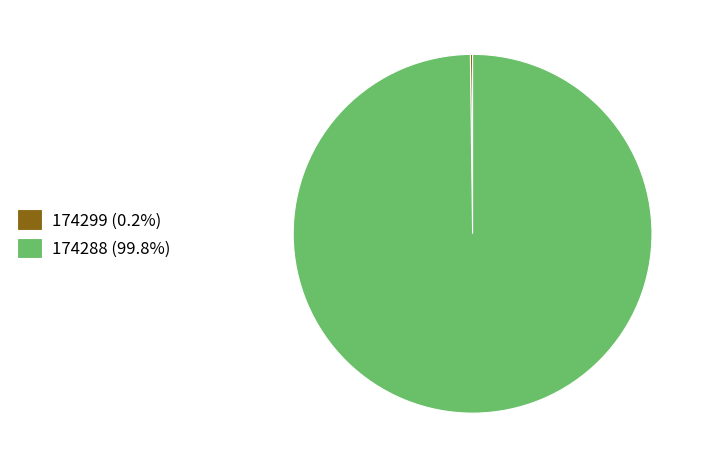

Is there any slice that represents more than half of the pie?

Yes